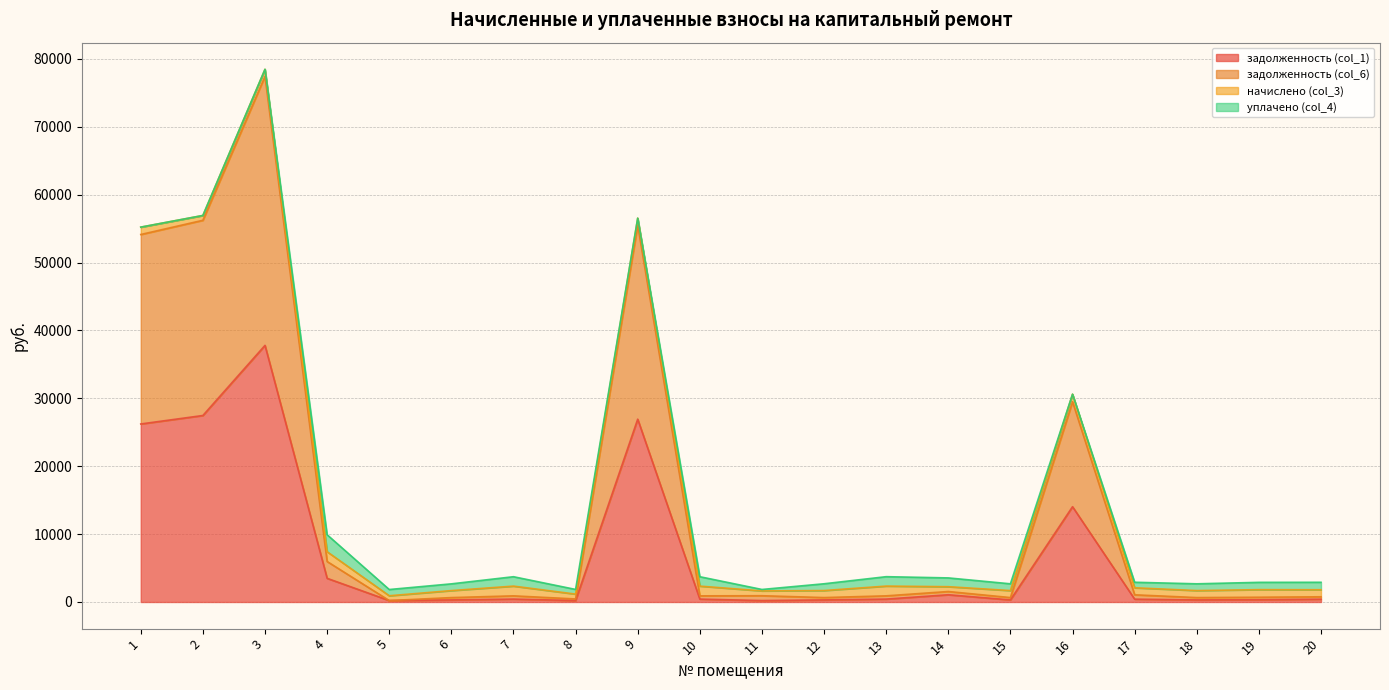

At which category does the chart reach its peak across all series?

3